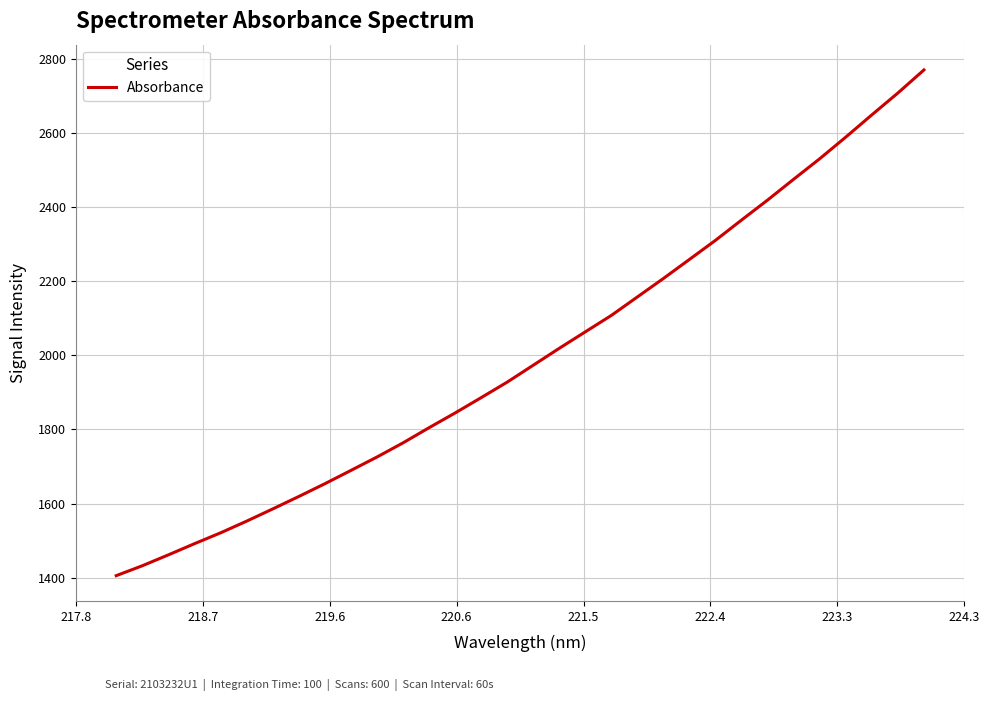

How many lines are shown in the chart?

1